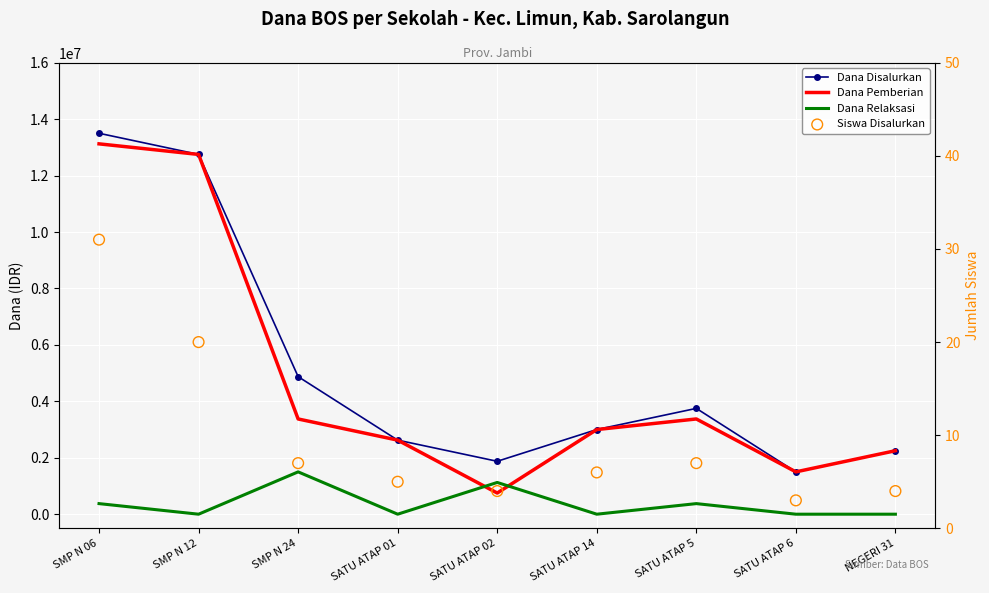

Which series reaches the maximum Y coordinate?

Dana Disalurkan